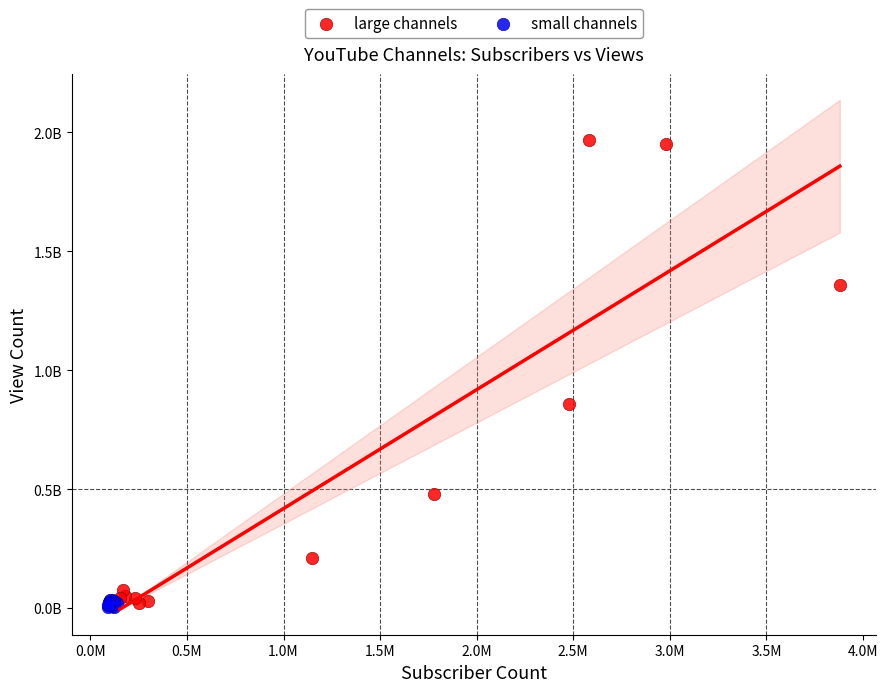

What are all the series names shown in the legend?

large channels, small channels